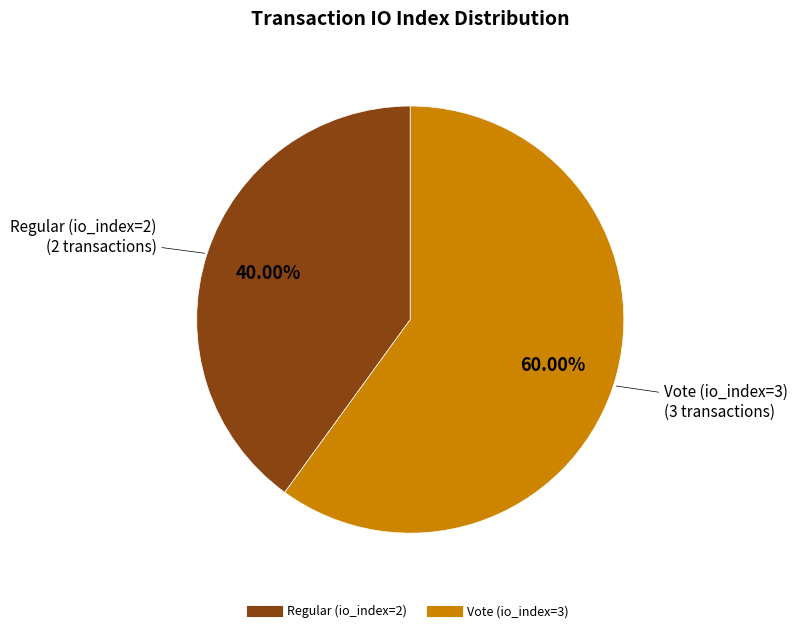

Does any single category account for the majority?

Yes